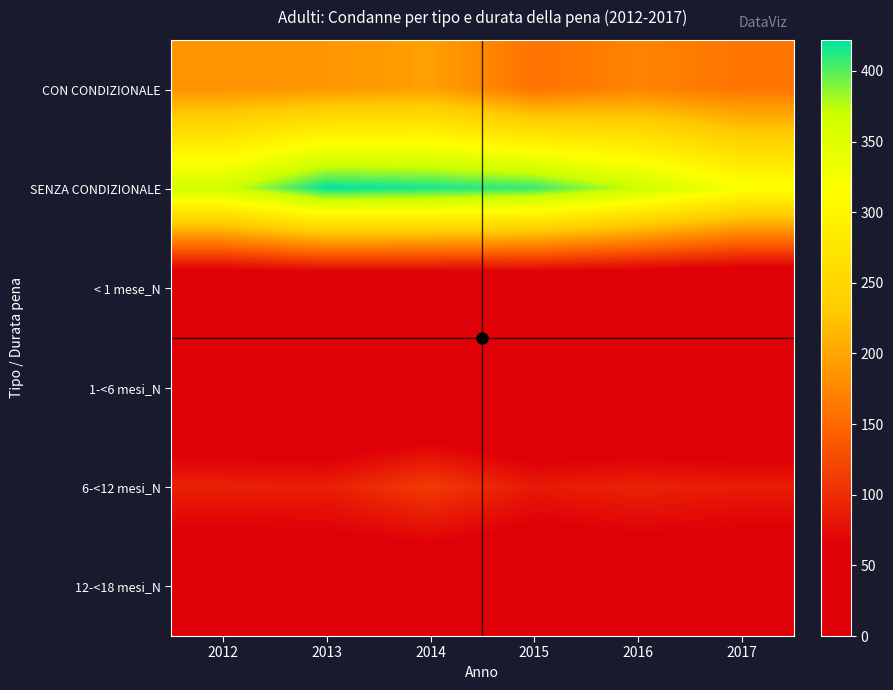

Reading left to right, list all the values displayed in this chart.

CON CONDIZIONALE: 2012=185	2013=188	2014=196	2015=158	2016=173	2017=160
SENZA CONDIZIONALE: 2012=364	2013=422	2014=416	2015=408	2016=369	2017=322
< 1 mese_N: 2012=0	2013=0	2014=0	2015=0	2016=0	2017=0
1-<6 mesi_N: 2012=4	2013=1	2014=4	2015=1	2016=2	2017=1
6-<12 mesi_N: 2012=91	2013=89	2014=113	2015=85	2016=92	2017=87
12-<18 mesi_N: 2012=29	2013=35	2014=29	2015=29	2016=36	2017=34